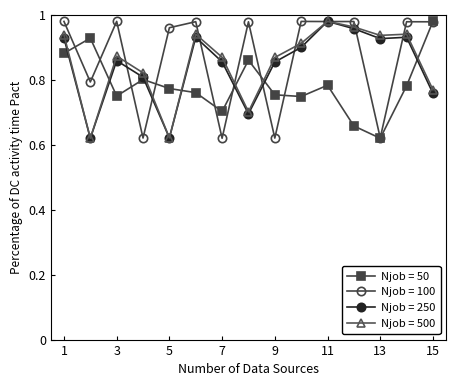

True or false: Njob = 100 has more than 1 interior local peaks.

True